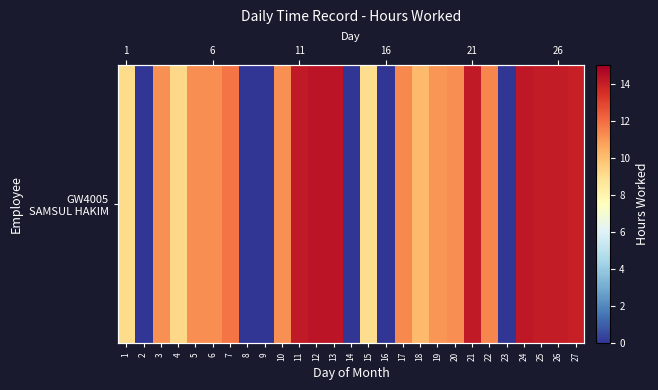

Reading left to right, what are all the values shown in this chart?

1=9.1	2=0.0	3=11.2	4=9.2	5=11.2	6=11.2	7=11.8	8=0.0	9=0.0	10=11.2	11=14.1	12=14.3	13=14.3	14=0.0	15=9.1	16=0.0	17=11.3	18=10.1	19=11.0	20=11.2	21=14.2	22=11.4	23=0.0	24=14.2	25=14.1	26=14.1	27=14.0